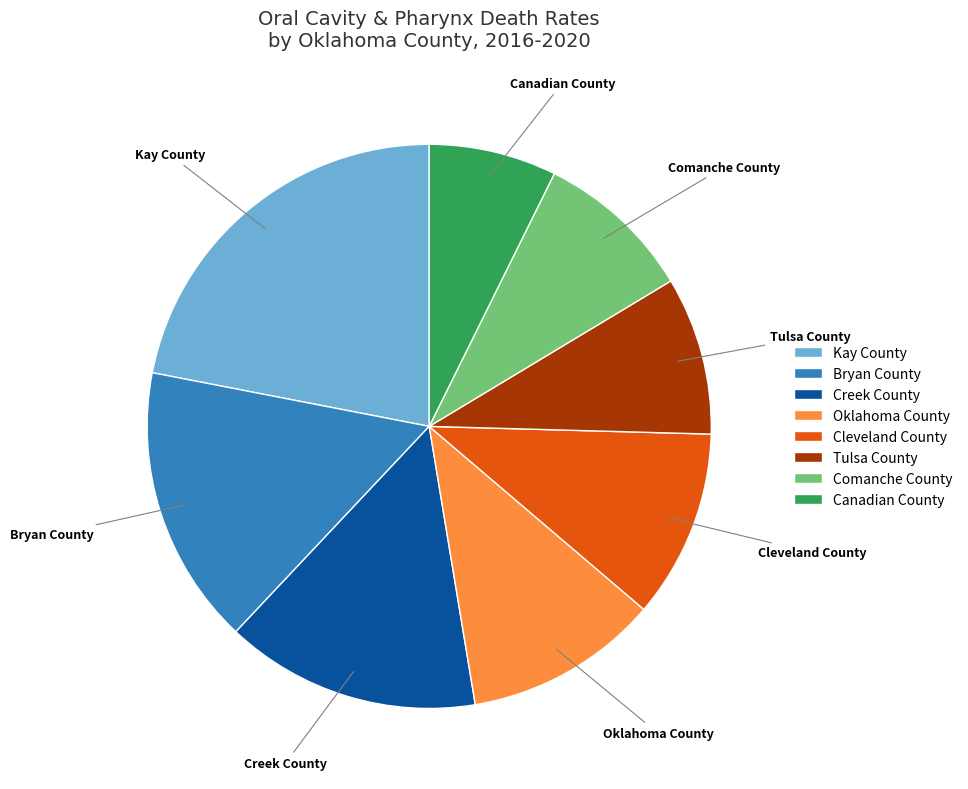

Is it true that Canadian County is 1% of the pie?

False